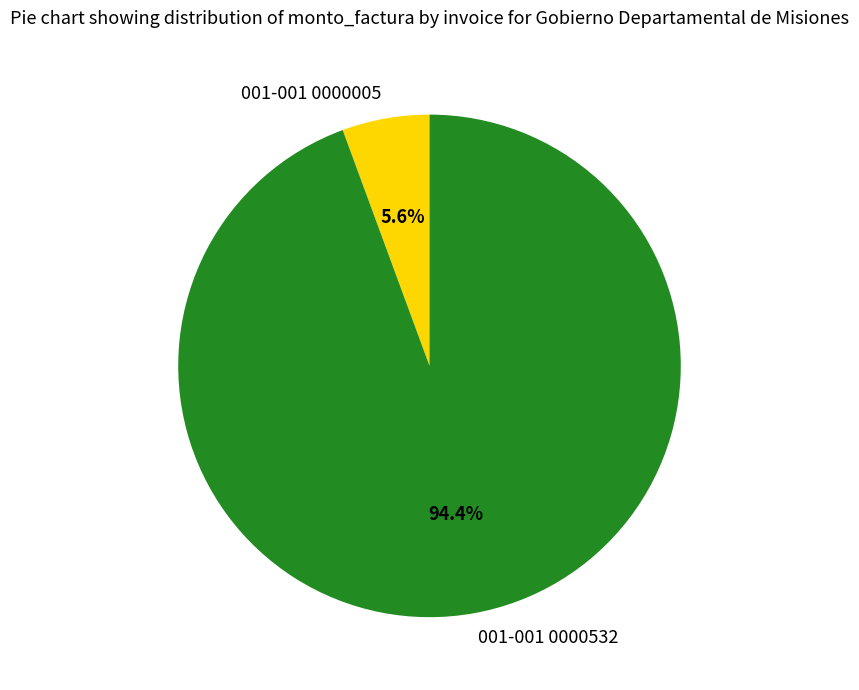

Which has a higher value, 001-001 0000532 or 001-001 0000005?

001-001 0000532